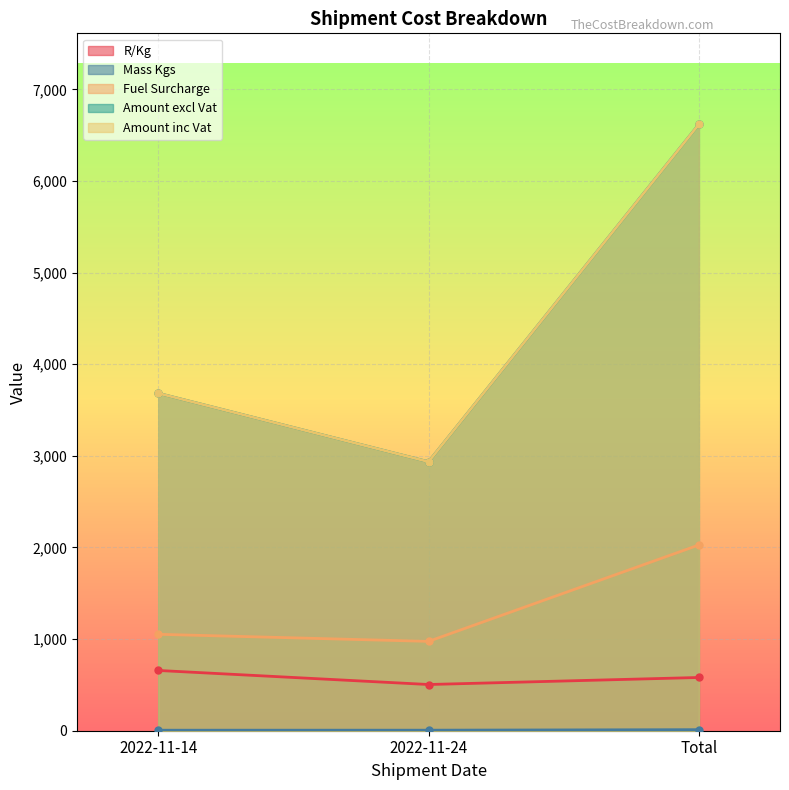

At which category is the sum across all series the highest?

Total